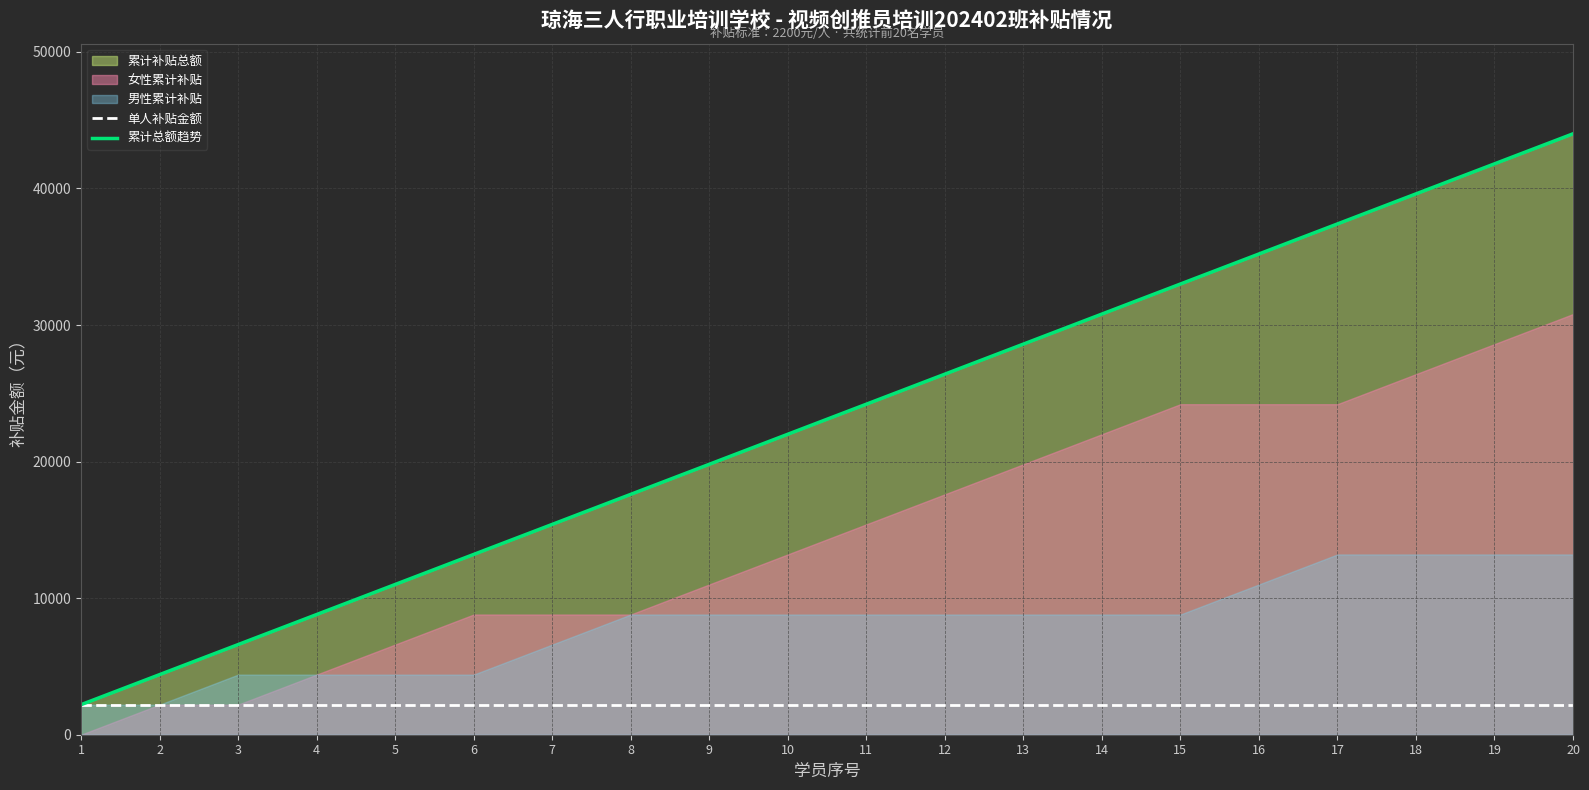

The value of 单人补贴金额 at 4 is 2200. True or false?

True